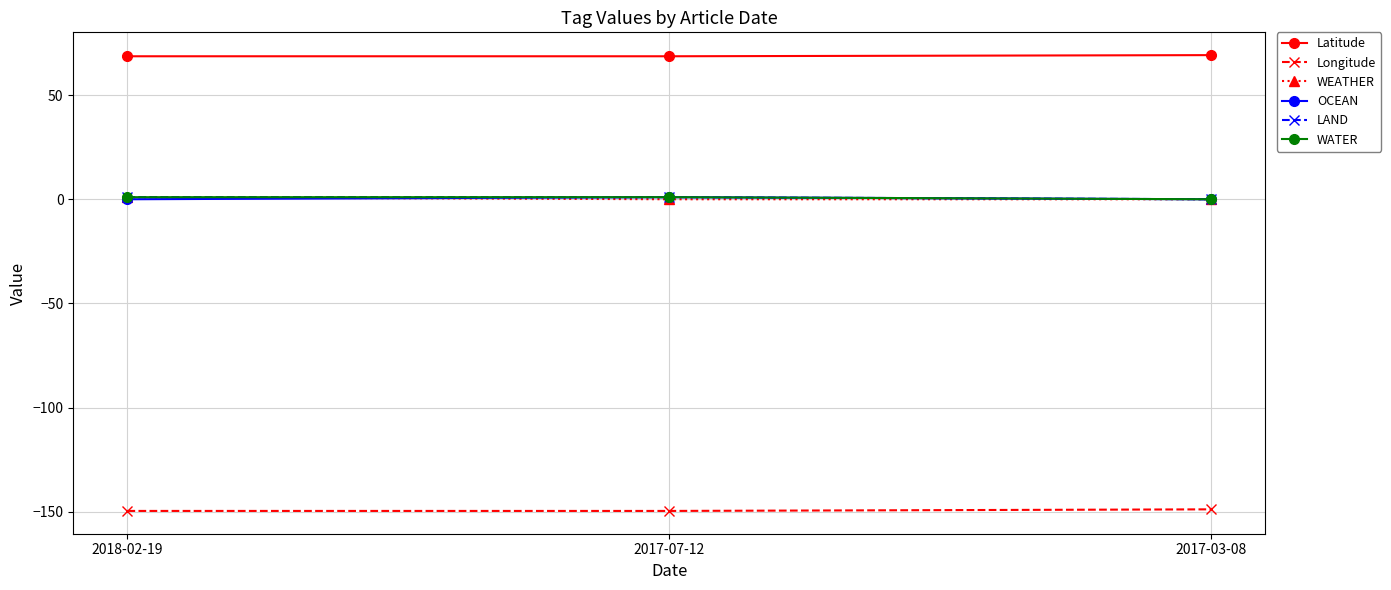

What position from the left is 2017-07-12?

2